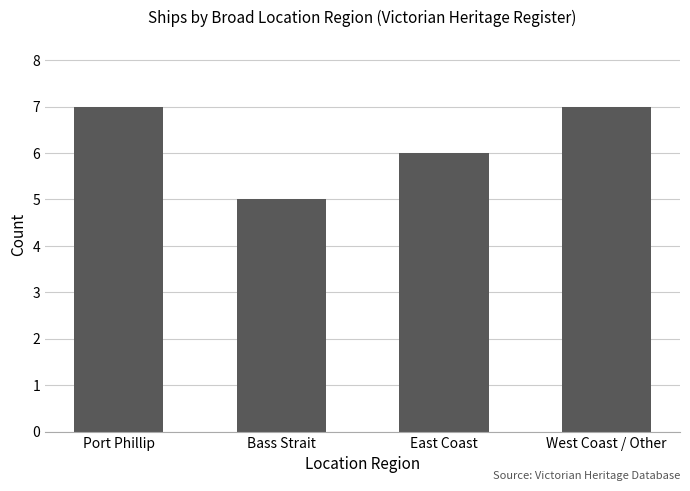

Which has a higher value, East Coast or Bass Strait?

East Coast